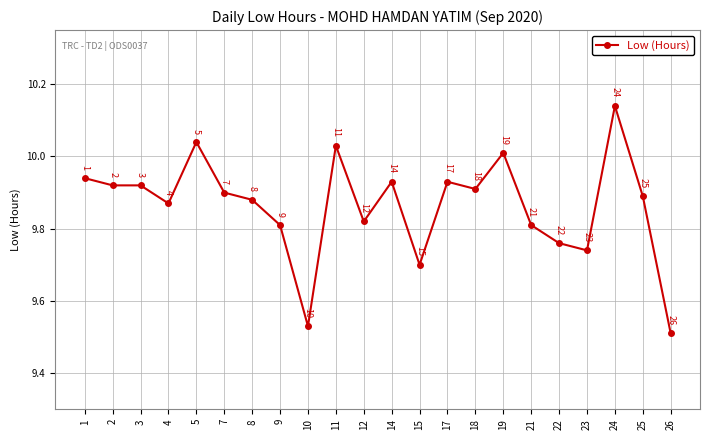

What is the approximate value at 7?

9.9